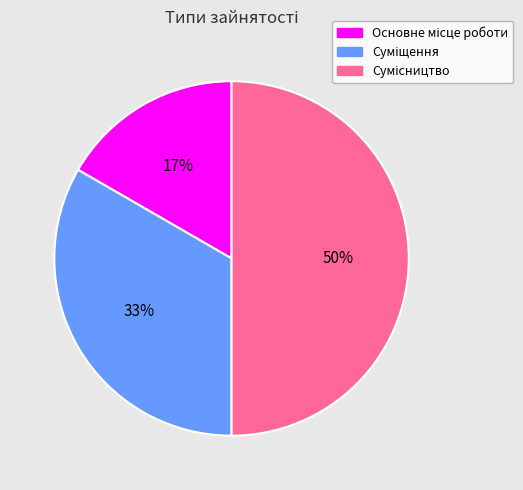

To the nearest percent, what is the average slice percentage?

33%